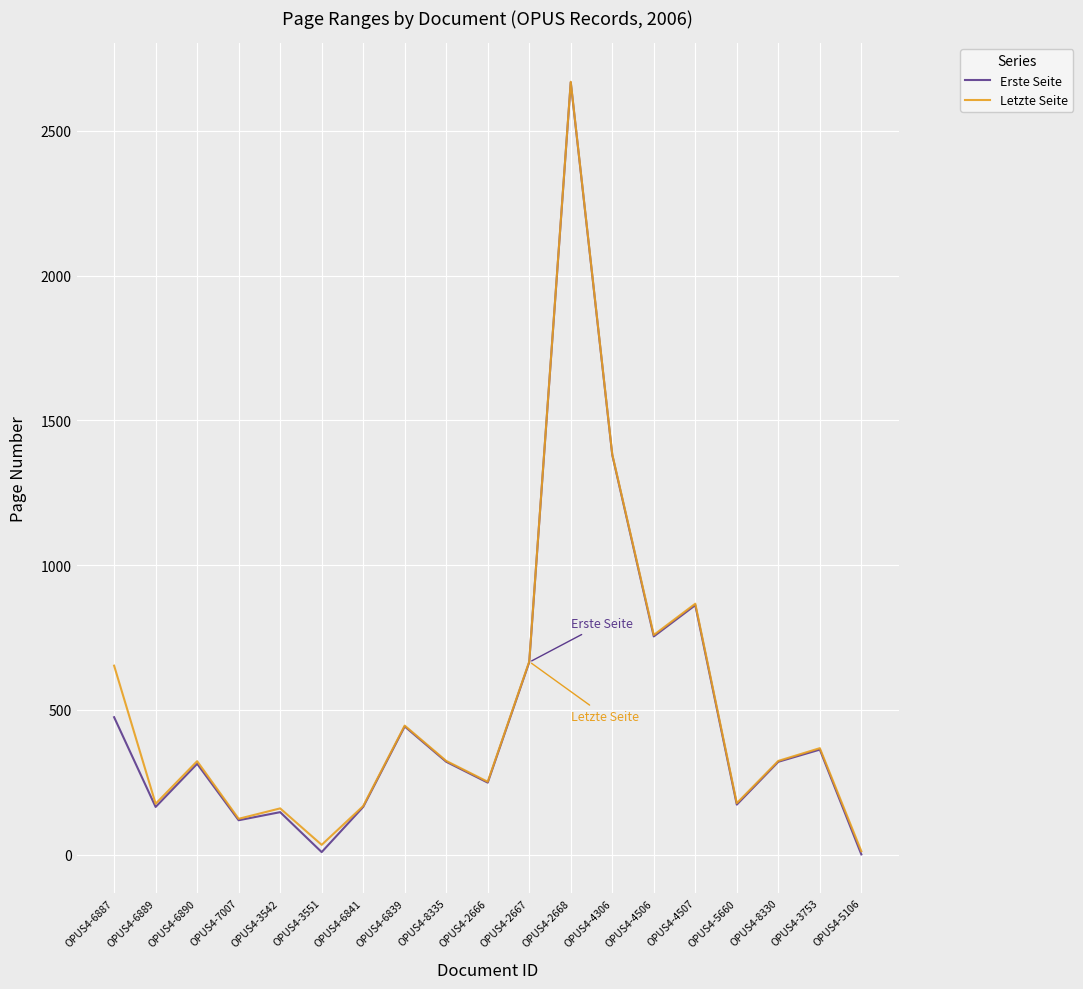

What position from the right is OPUS4-5660?

4